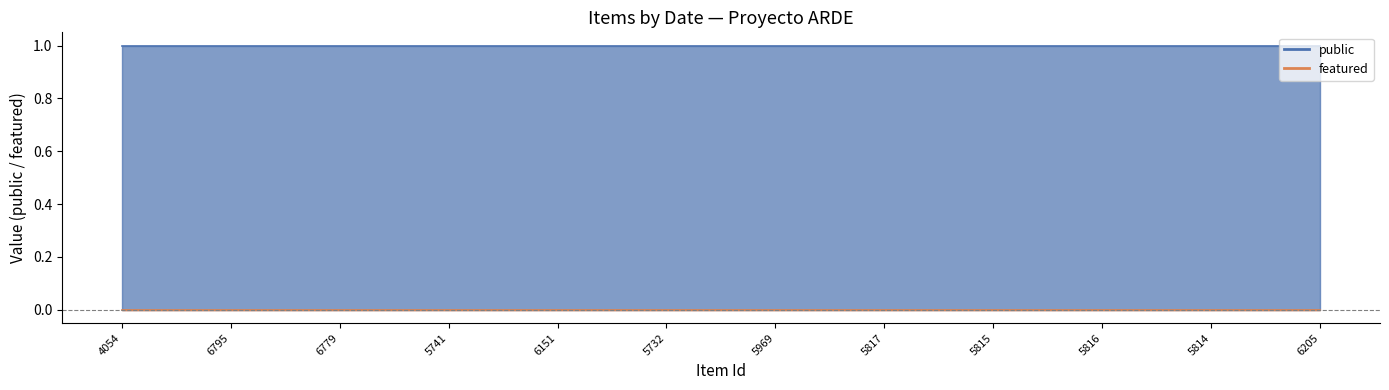

Between 6795 and 6205, which series saw the biggest shift?

public